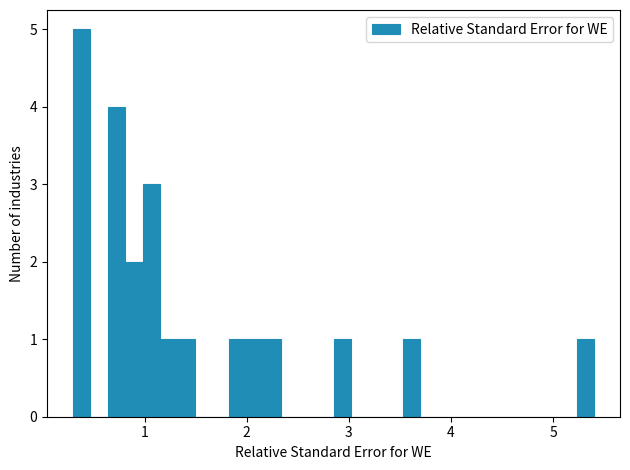

Read against the x-axis, roughly where is the centre of the tallest bar?

0.4